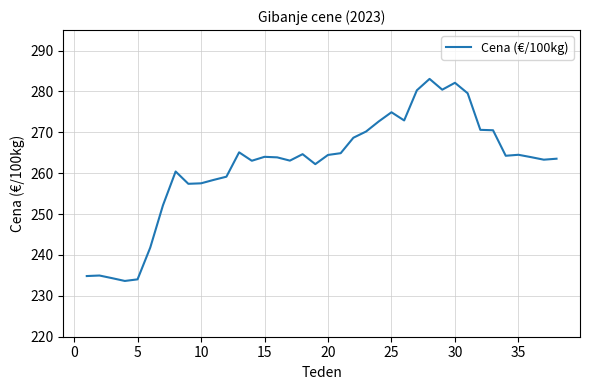

Does the chart have visible grid lines?

Yes